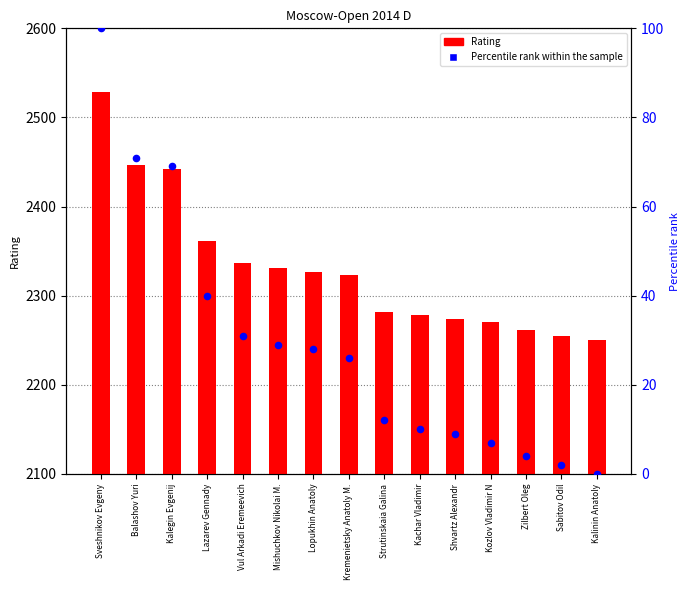

At how many categories does at least one series exceed 1036?

15